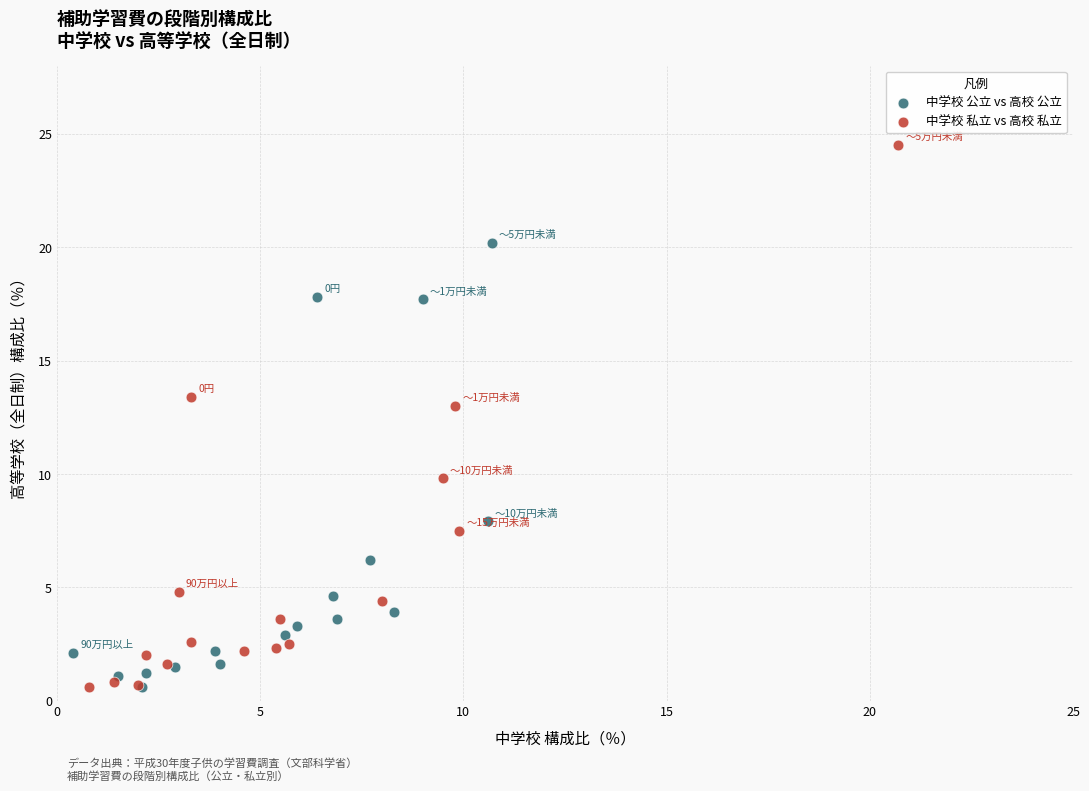

Which series has the widest spread of Y values?

中学校 私立 vs 高校 私立